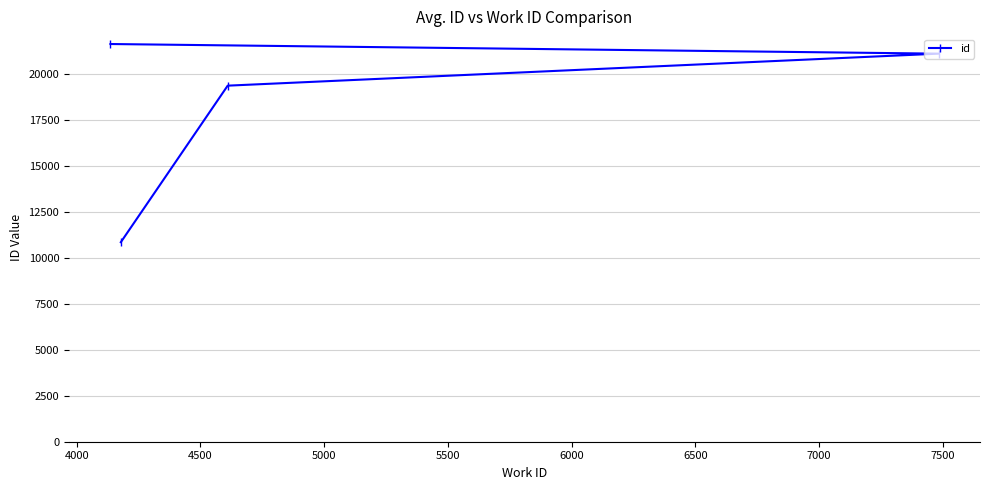

What is the value of the 2nd point from the left?

10839